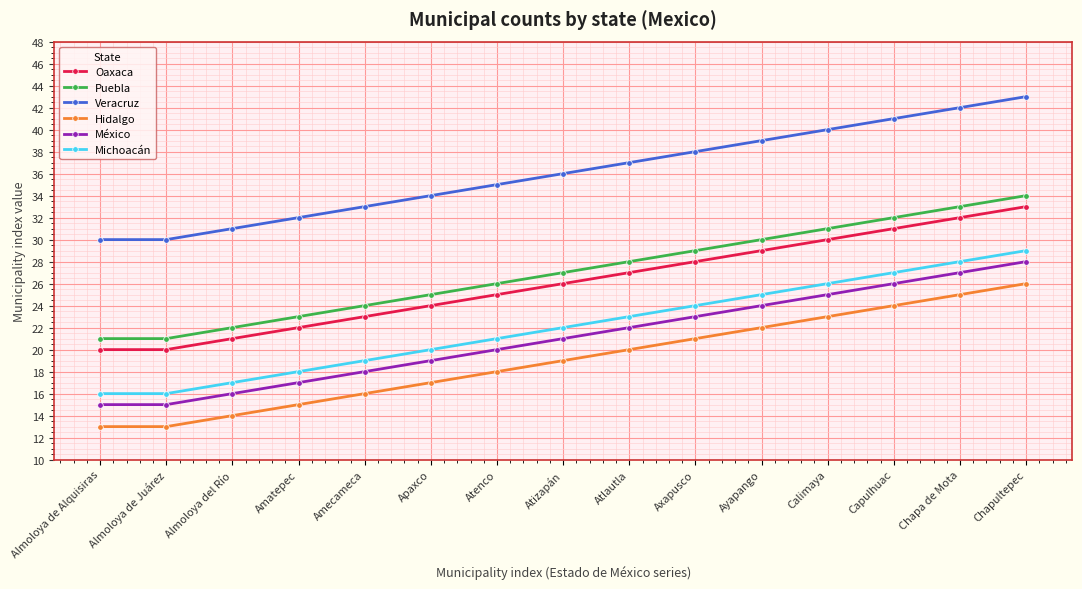

At which label does Oaxaca reach its peak?

Chapultepec